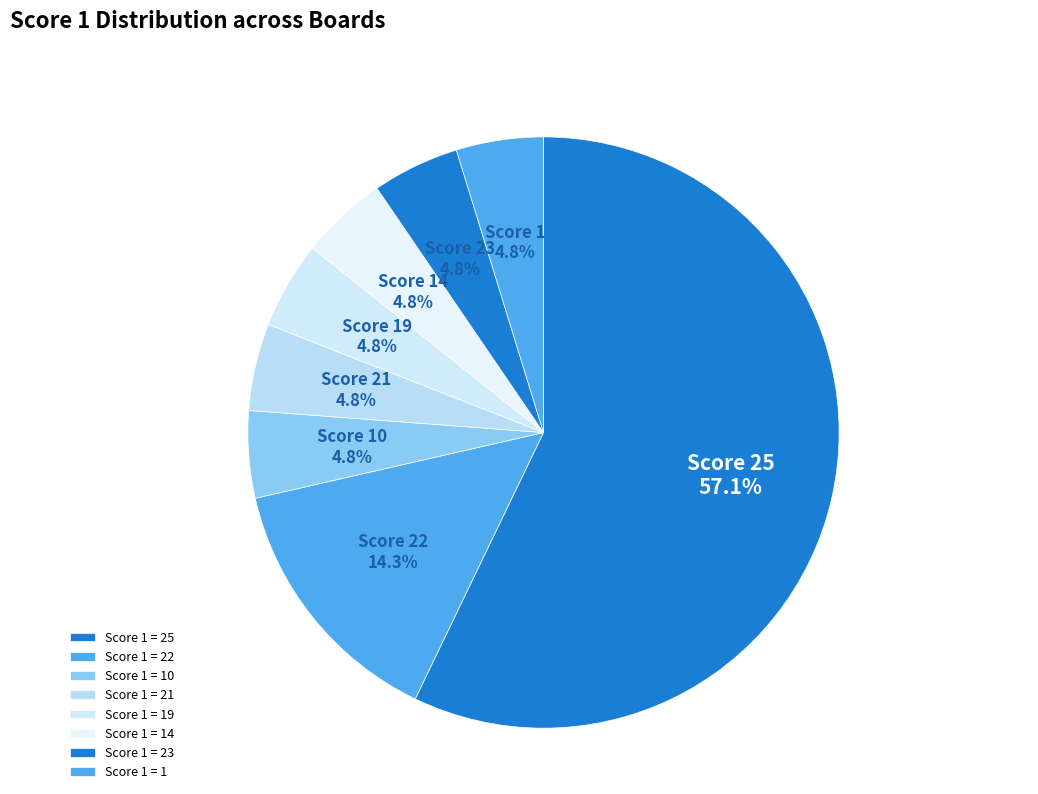

How many slices are in this pie chart?

8